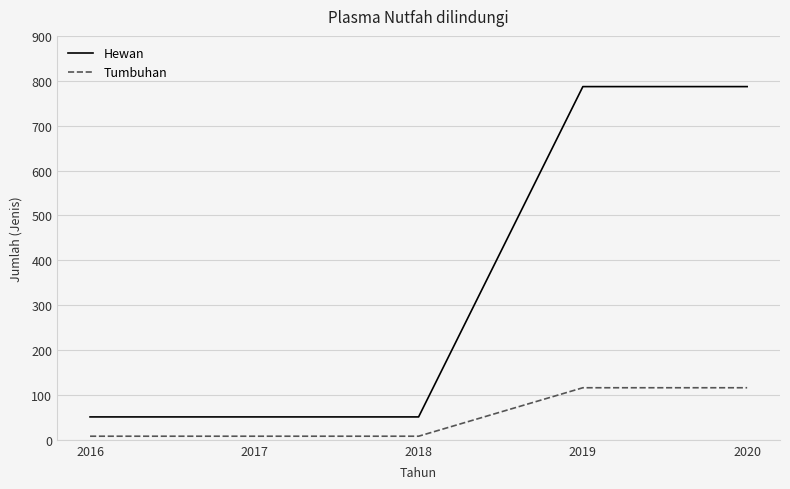

Is this an area chart (filled region under the line)?

No